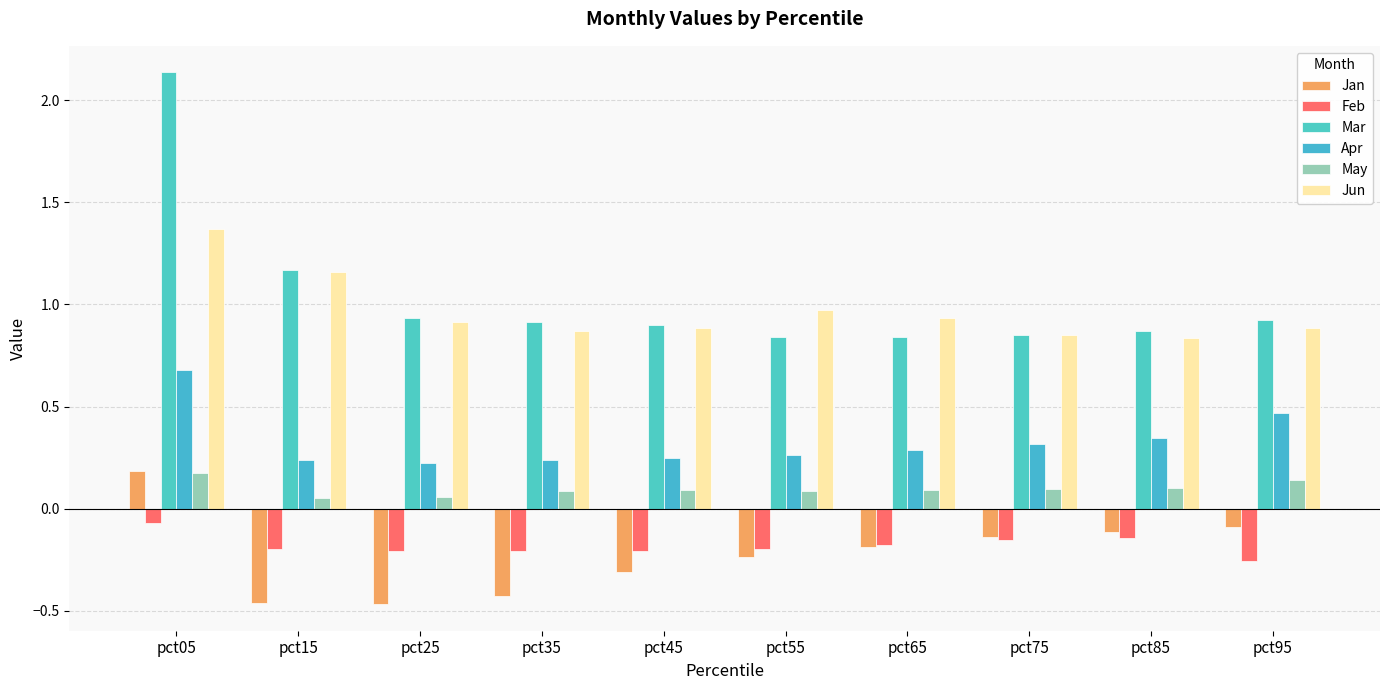

Which category has the highest value across all series?

pct05